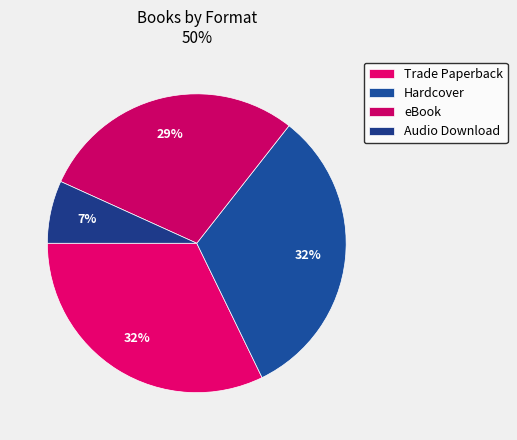

Do Audio Download and eBook together represent more than half of the pie?

No